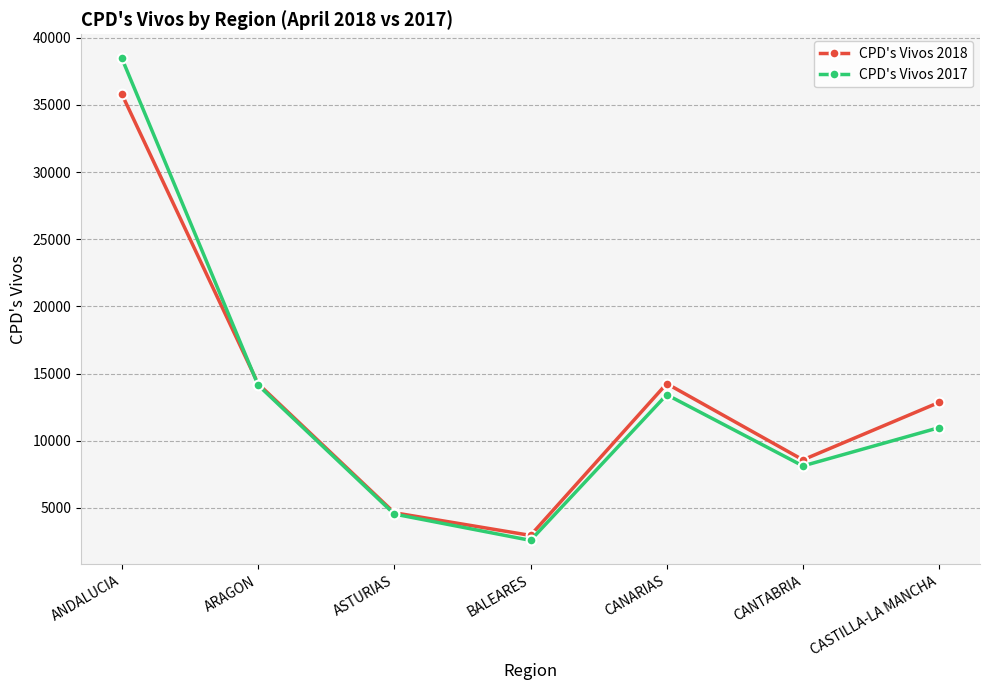

Which category has the lowest value across all series?

BALEARES